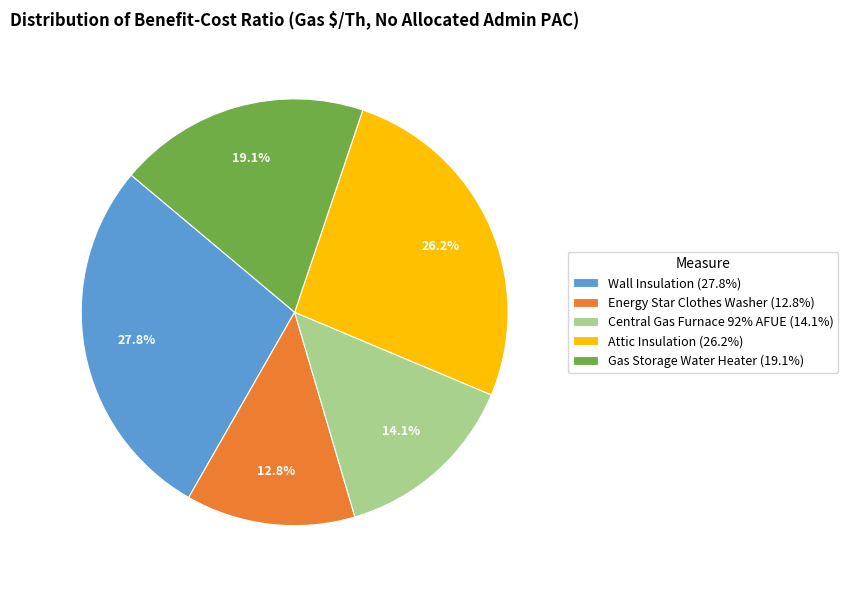

What percentage is NOT represented by Wall Insulation (27.8%)?

72.2%